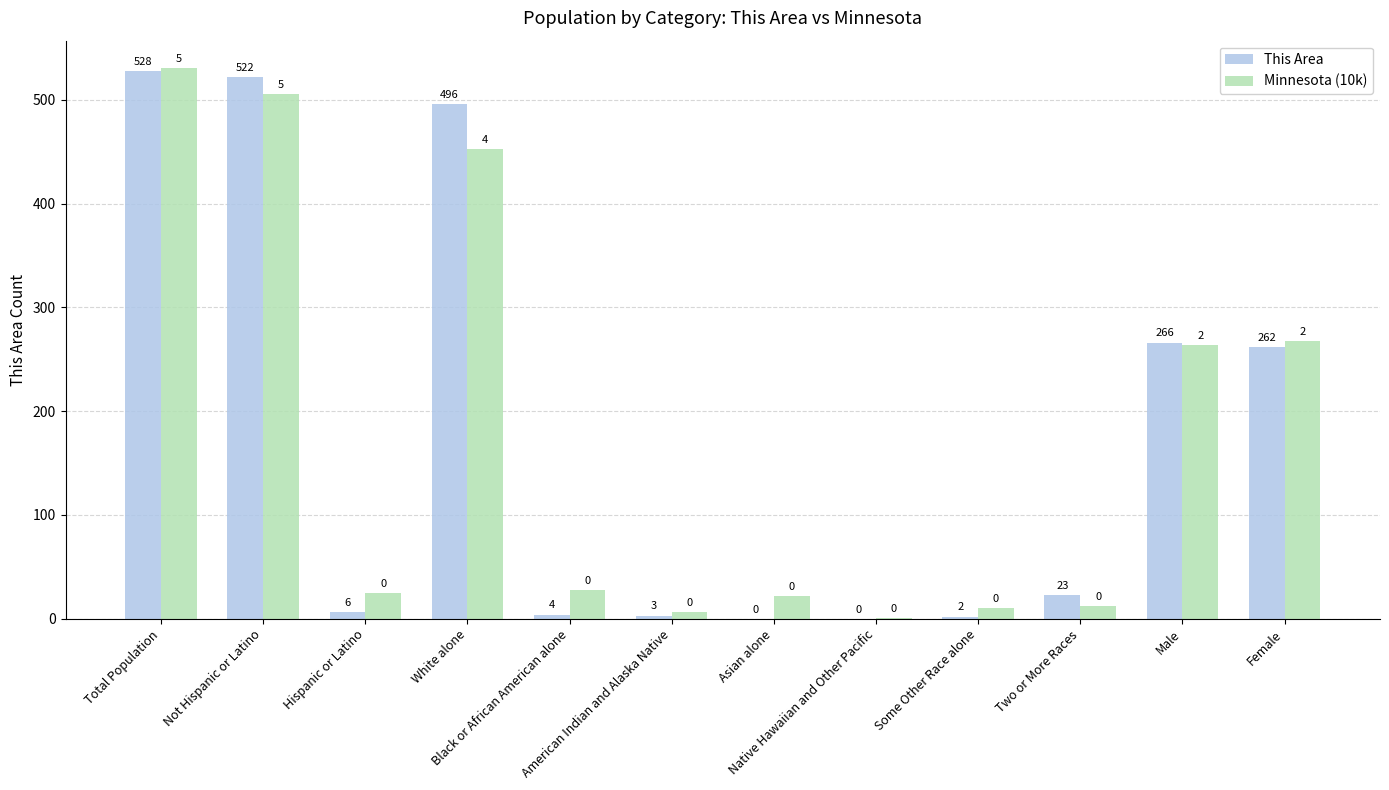

Does the chart contain stacked bars?

No